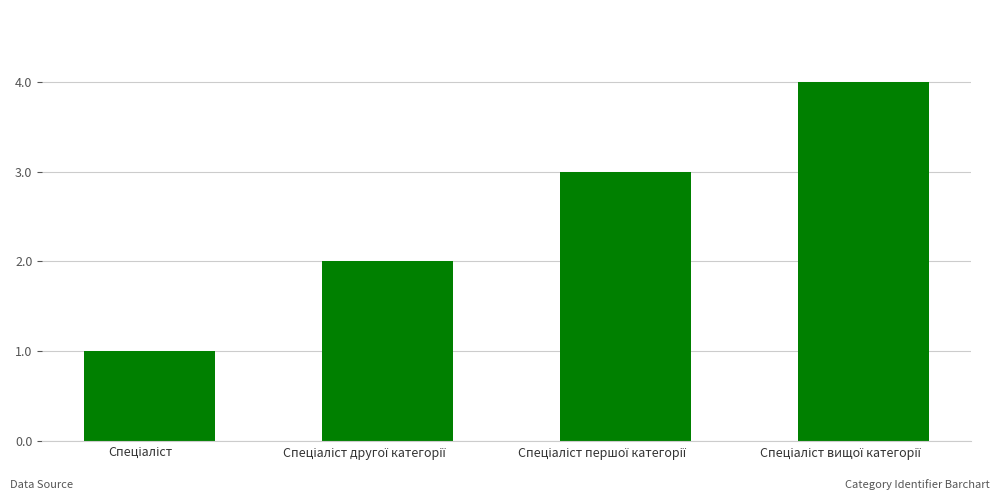

How many values are between 2 and 4?

3